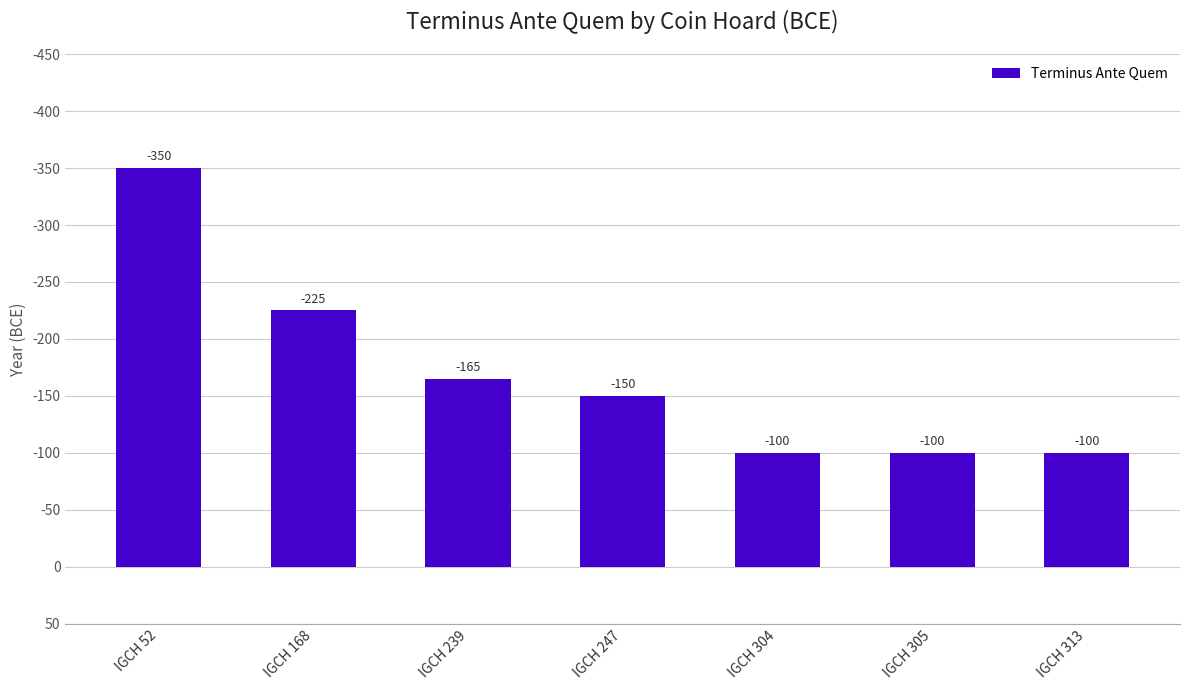

Reading left to right, list all the values displayed in this chart.

IGCH 52=350	IGCH 168=225	IGCH 239=165	IGCH 247=150	IGCH 304=100	IGCH 305=100	IGCH 313=100